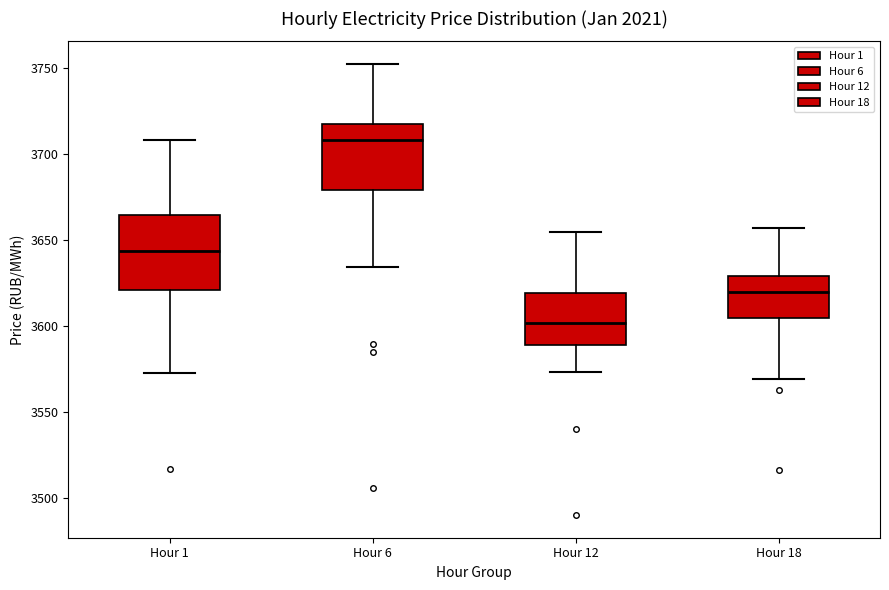

Reading left to right, transcribe this box plot: for each box, give where its median line is, the range the box spans, and where its two whiskers end, as read against the y-axis. The values are not printed on the chart, so give them approximately, as read against the axis.

Hour 1: median 3645, box 3620 to 3665, whiskers 3575 to 3710
Hour 6: median 3710, box 3680 to 3715, whiskers 3635 to 3750
Hour 12: median 3600, box 3590 to 3620, whiskers 3575 to 3655
Hour 18: median 3620, box 3605 to 3630, whiskers 3570 to 3655